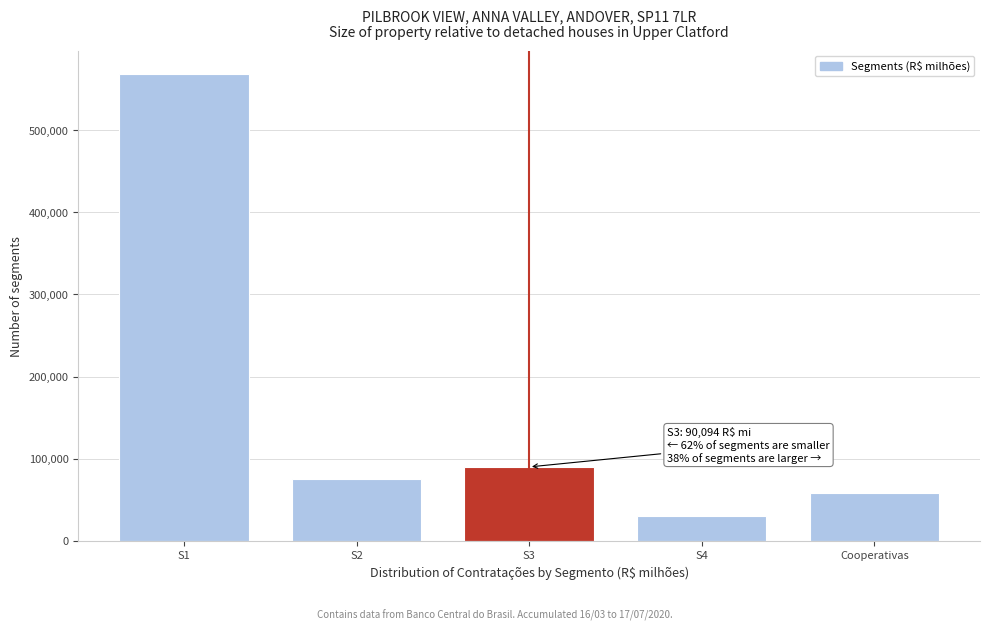

Reading left to right, what are all the values shown in this chart?

568413.9	75167.5	90093.6	29931.9	58717.4